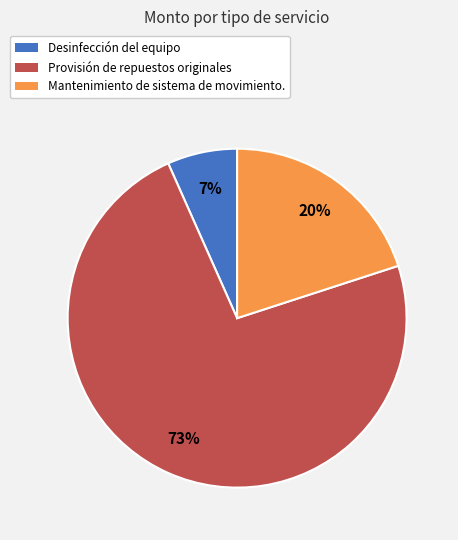

Count the number of slices in the pie.

3